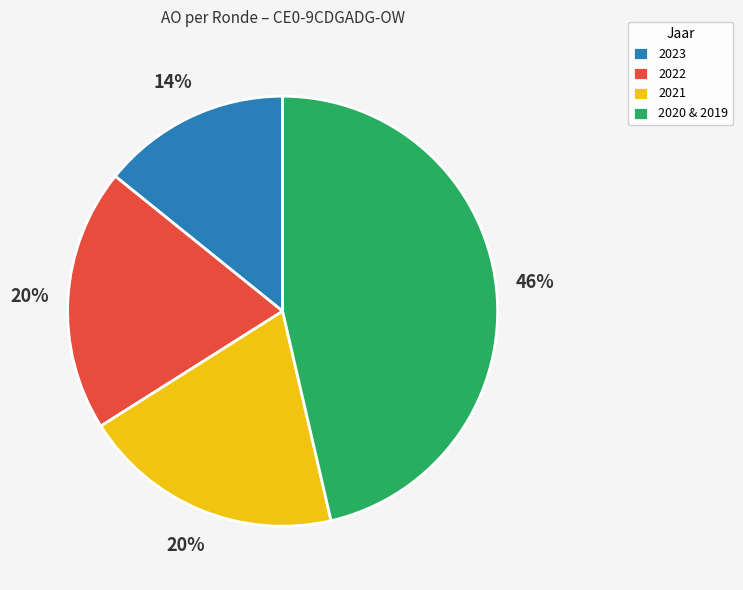

Which has a higher value, 2020 & 2019 or 2022?

2020 & 2019